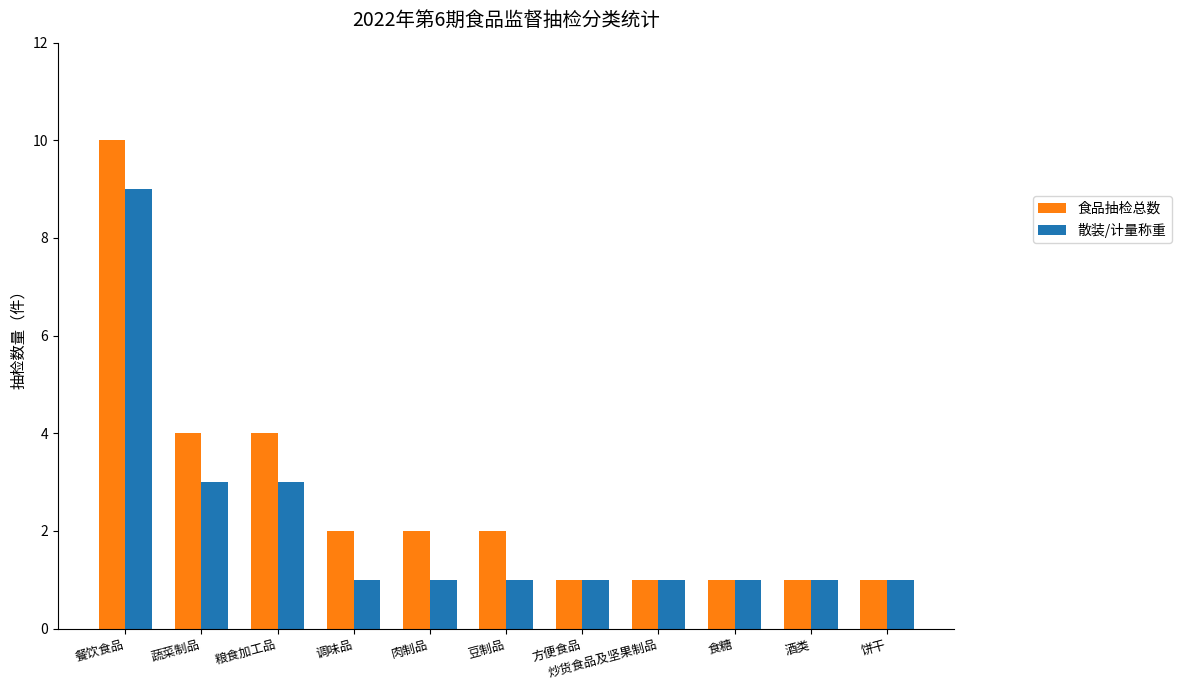

Is the value of 食品抽检总数 at 餐饮食品 greater than the value of 散装/计量称重 at 炒货食品及坚果制品?

Yes